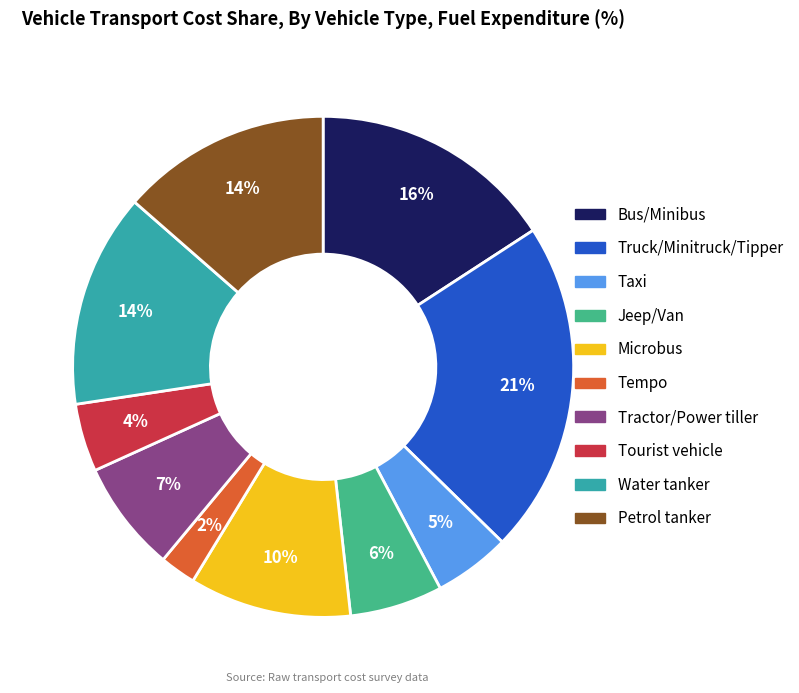

The Microbus slice represents 3% of the pie. True or false?

False